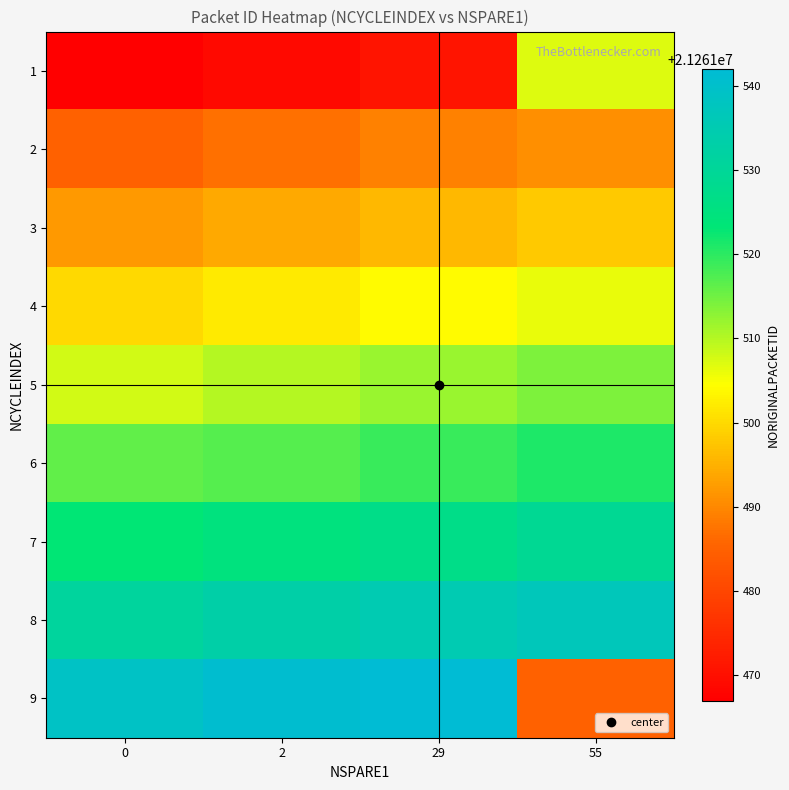

Reading left to right, transcribe all the data shown in this chart.

1: 0=21261467	2=21261469	29=21261471	55=21261507
2: 0=21261485	2=21261487	29=21261489	55=21261491
3: 0=21261492	2=21261494	29=21261496	55=21261498
4: 0=21261500	2=21261502	29=21261504	55=21261506
5: 0=21261508	2=21261510	29=21261512	55=21261514
6: 0=21261516	2=21261517	29=21261519	55=21261521
7: 0=21261523	2=21261525	29=21261527	55=21261529
8: 0=21261531	2=21261533	29=21261535	55=21261537
9: 0=21261539	2=21261541	29=21261542	55=21261485